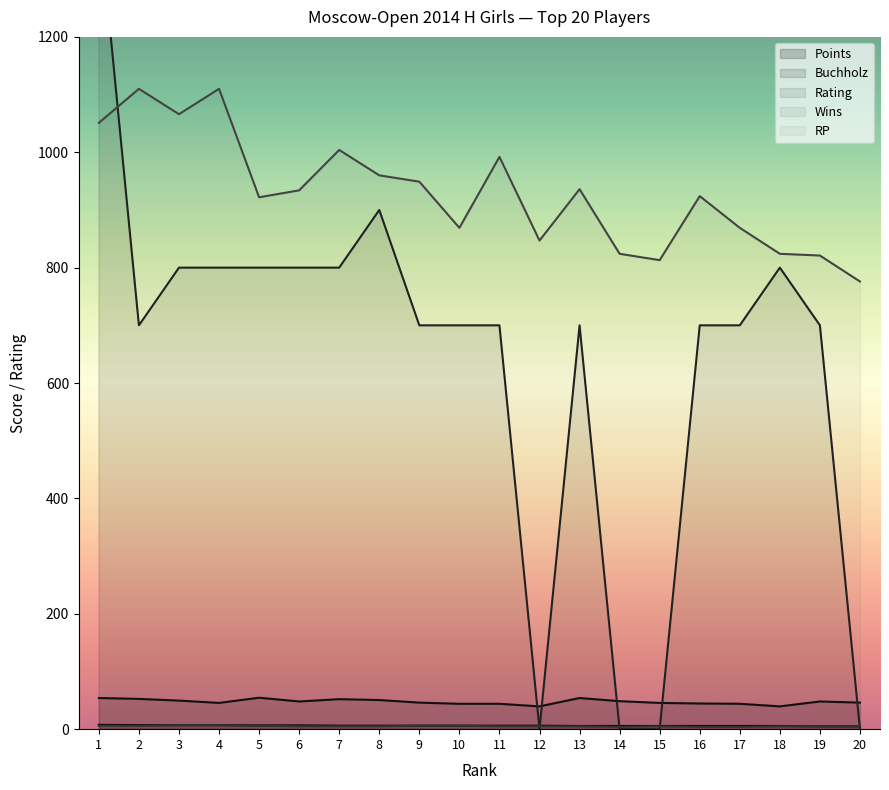

Which series has the widest spread of values?

Rating